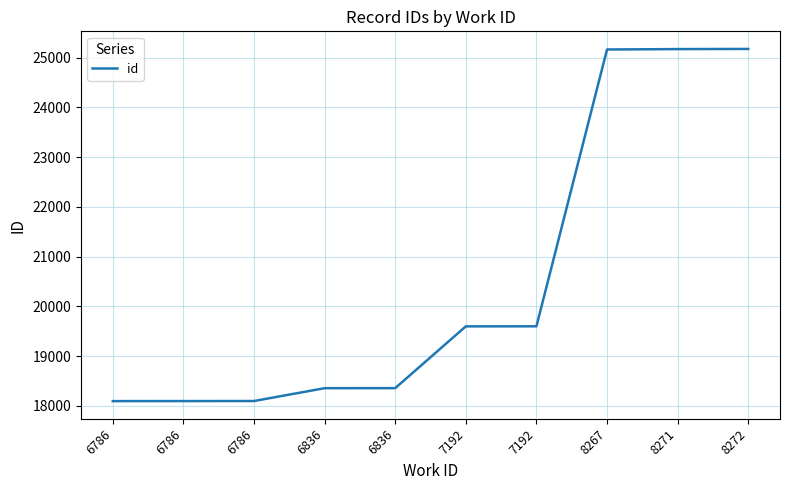

Is it true that the value at 6836 is 30382?

False